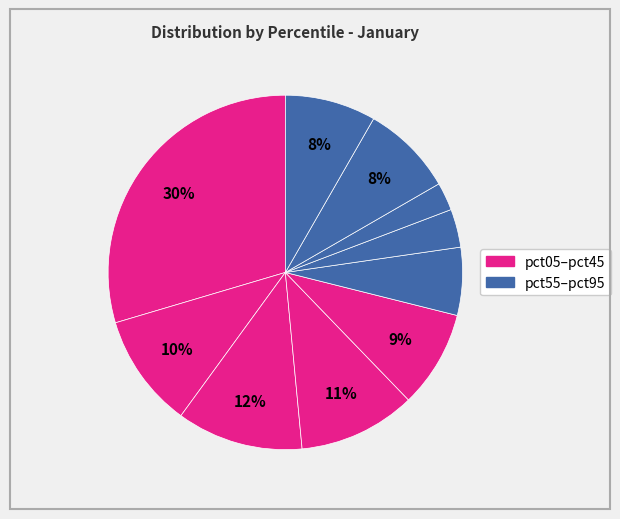

How many segments does this pie chart have?

10